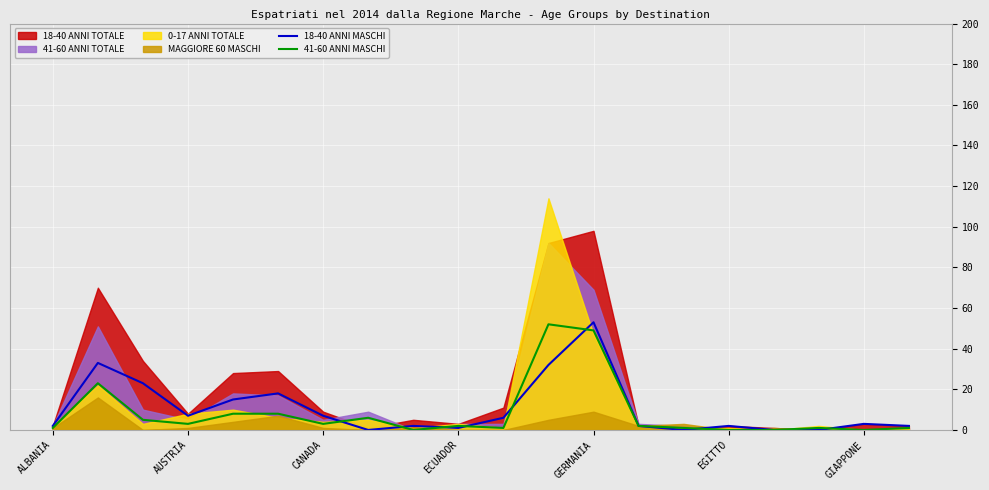

Which category has the highest value in the 18-40 ANNI MASCHI series?

GERMANIA